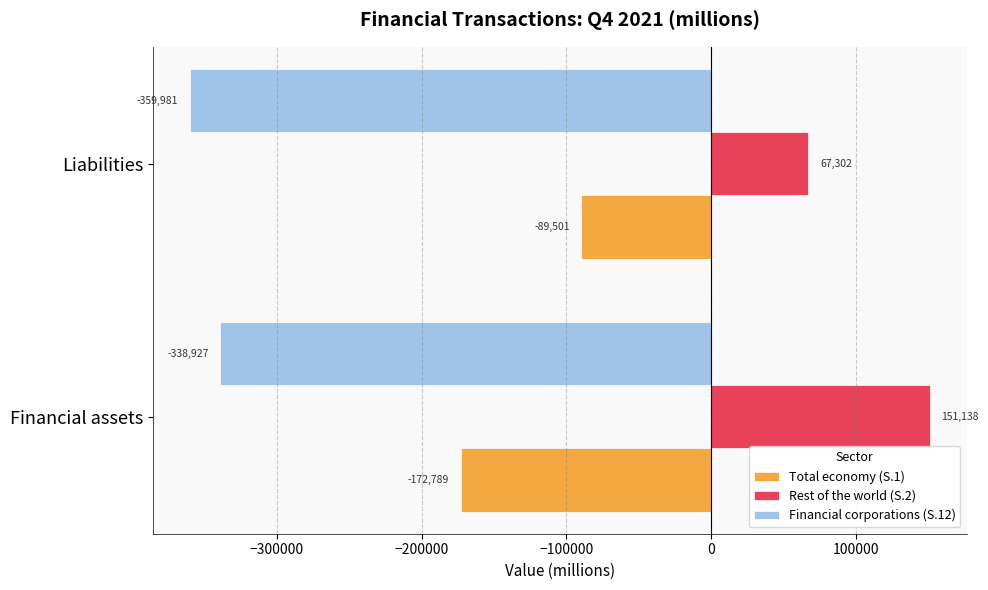

How many distinct data groups are displayed?

3